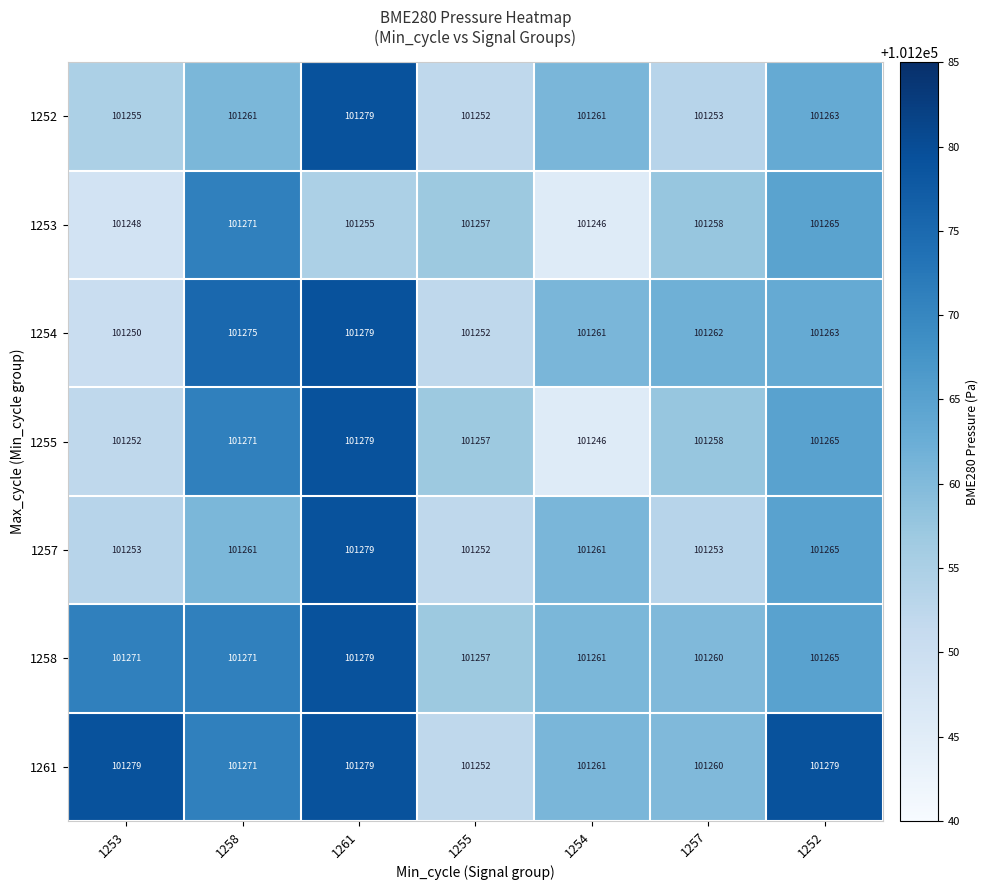

Is the value of 1253 at 1258 greater than the value of 1254 at 1254?

Yes